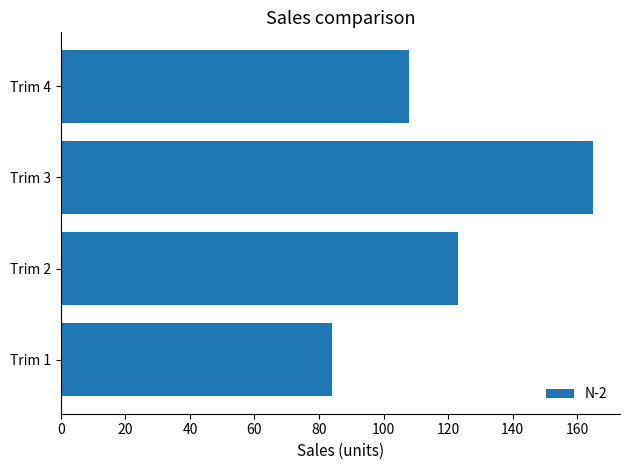

How many data points are less than 123?

2